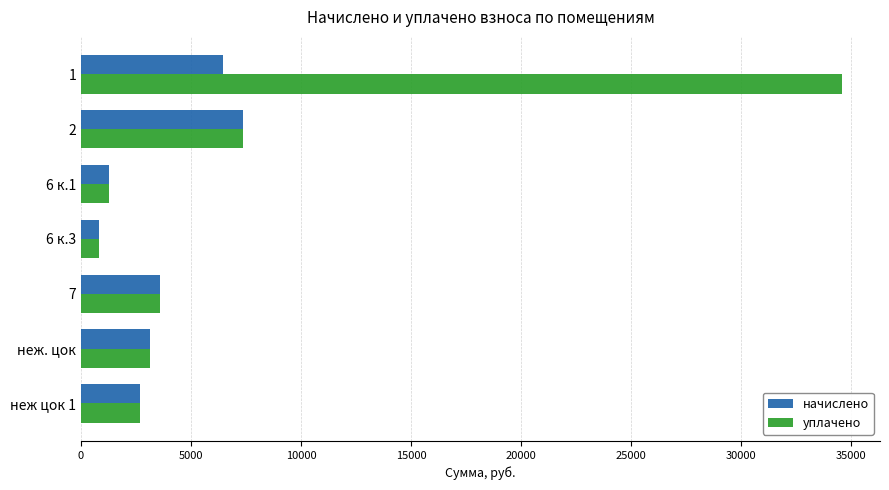

Which series changed the most between 1 and 2?

уплачено